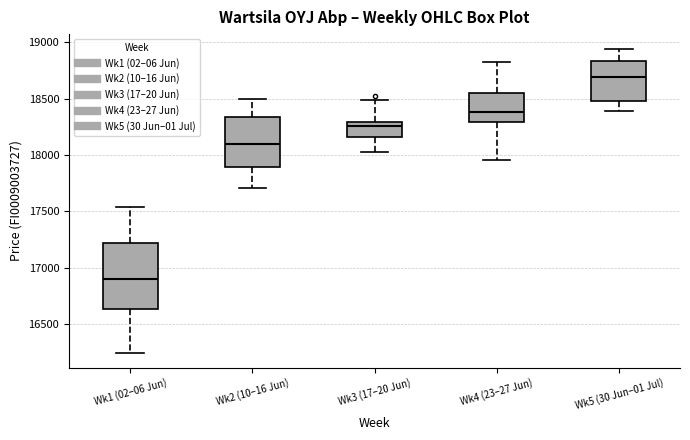

Reading left to right, read every box against the y-axis: the position of its median line, the range the box covers, and the ends of its whiskers. The values are not printed on the chart, so give them approximately, as read against the axis.

Wk1 (02–06 Jun): median 16900, box 16650 to 17200, whiskers 16250 to 17550
Wk2 (10–16 Jun): median 18100, box 17900 to 18350, whiskers 17700 to 18500
Wk3 (17–20 Jun): median 18250, box 18150 to 18300, whiskers 18050 to 18500
Wk4 (23–27 Jun): median 18400, box 18300 to 18550, whiskers 17950 to 18800
Wk5 (30 Jun–01 Jul): median 18700, box 18500 to 18850, whiskers 18400 to 18950